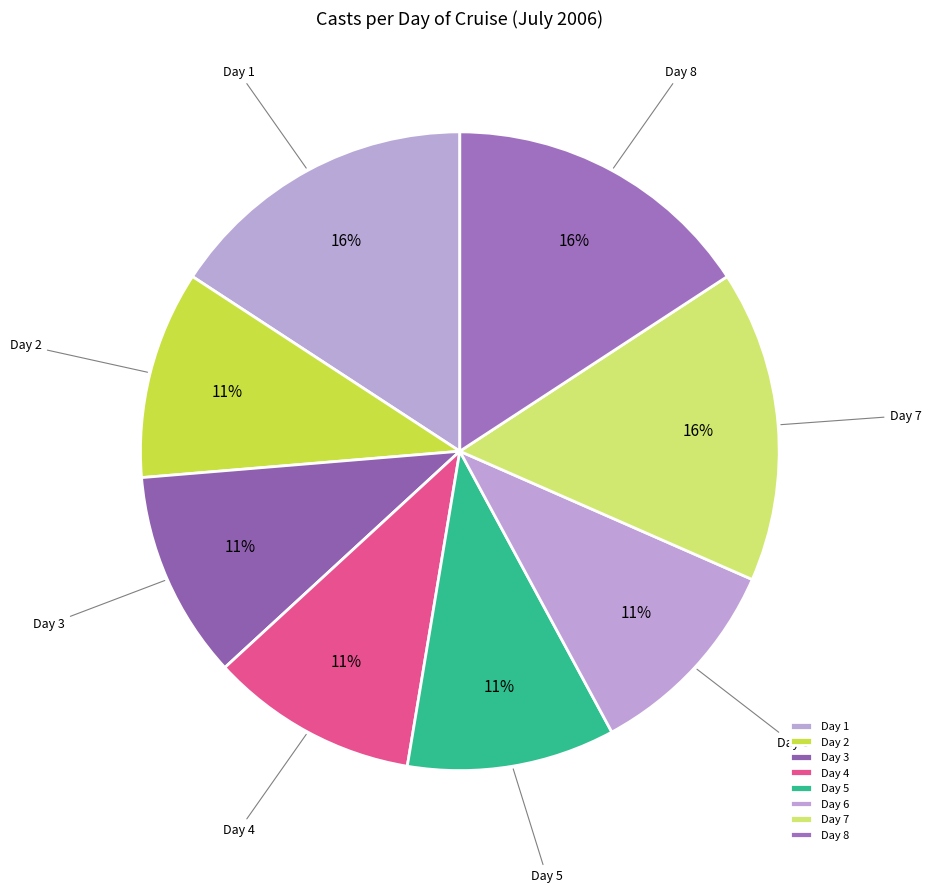

Is the sum of Day 1 and Day 7 greater than half?

No